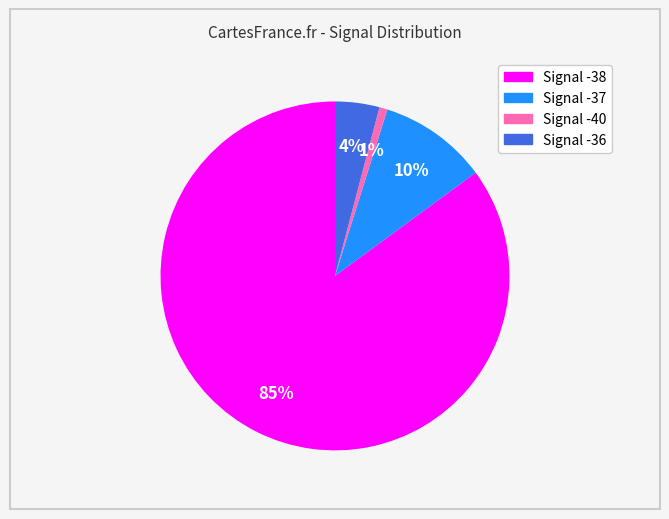

Is there any slice that represents more than half of the pie?

Yes